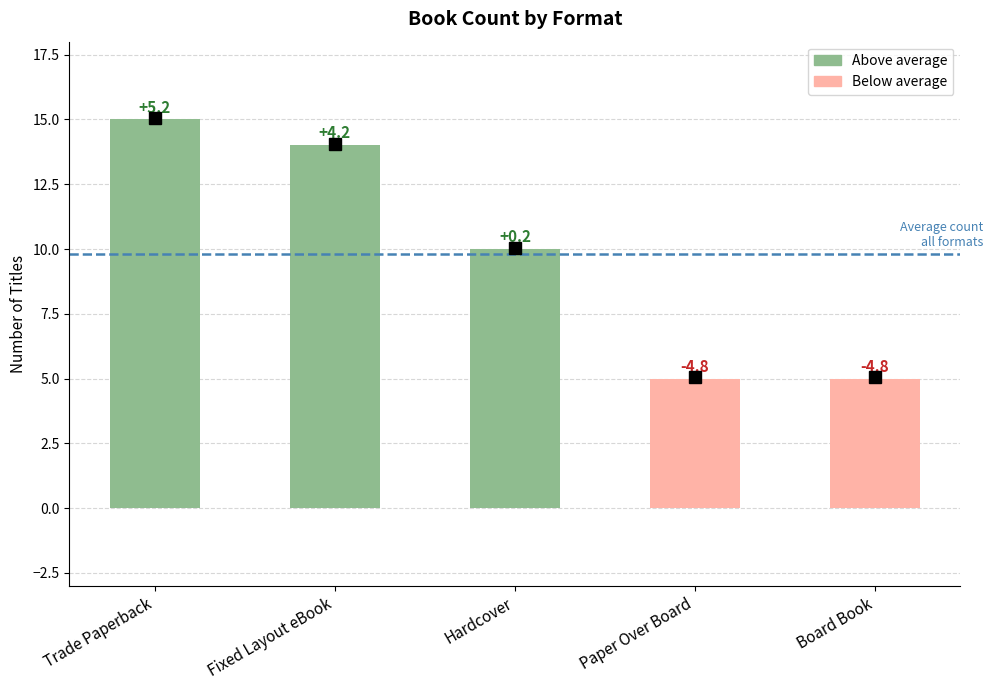

Does the chart contain stacked bars?

No